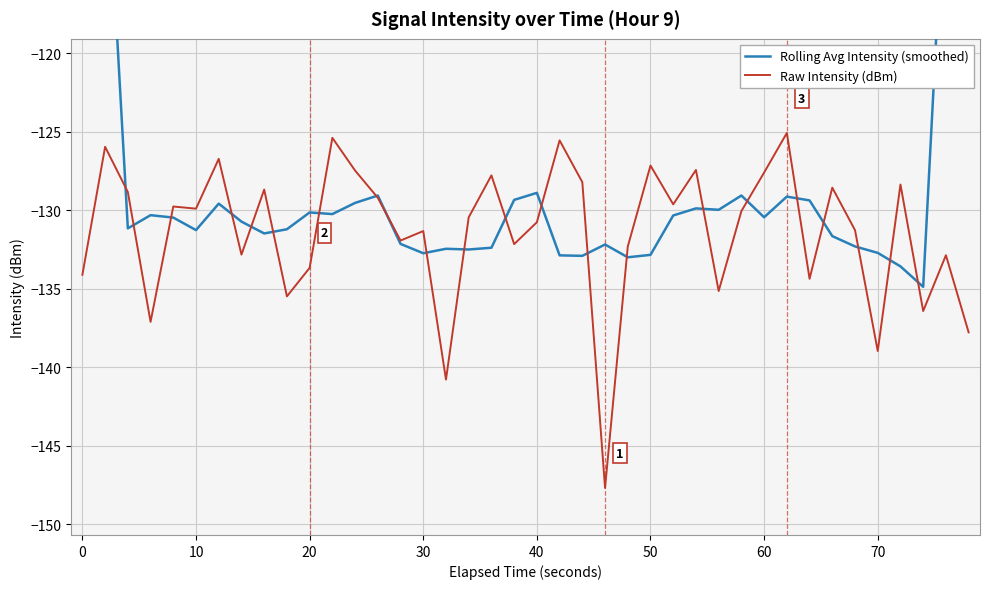

What is the highest value of the Raw Intensity (dBm) series?

-125.1